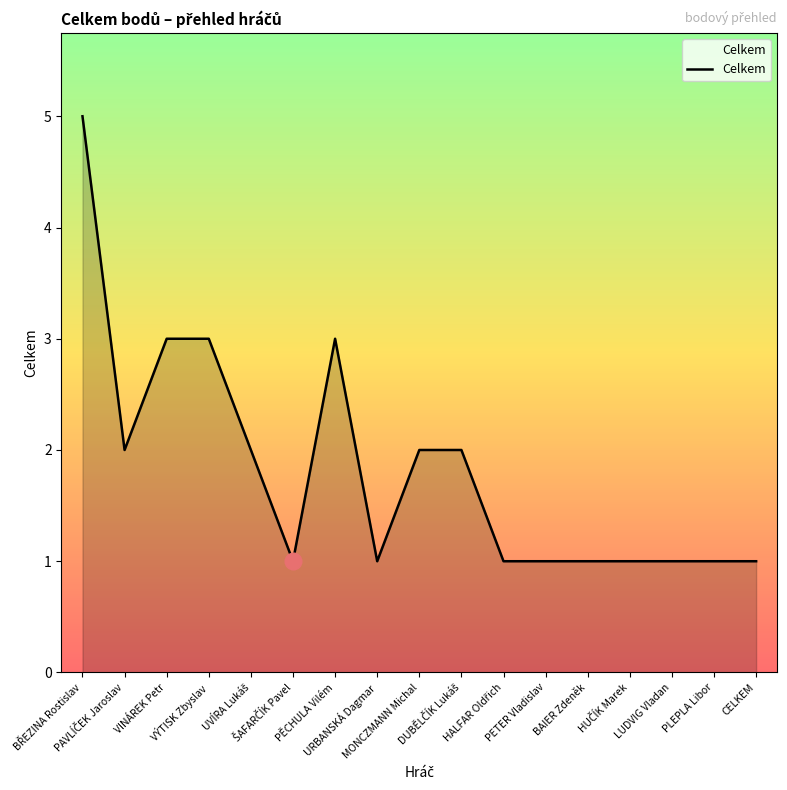

What is the maximum value shown in the chart?

5